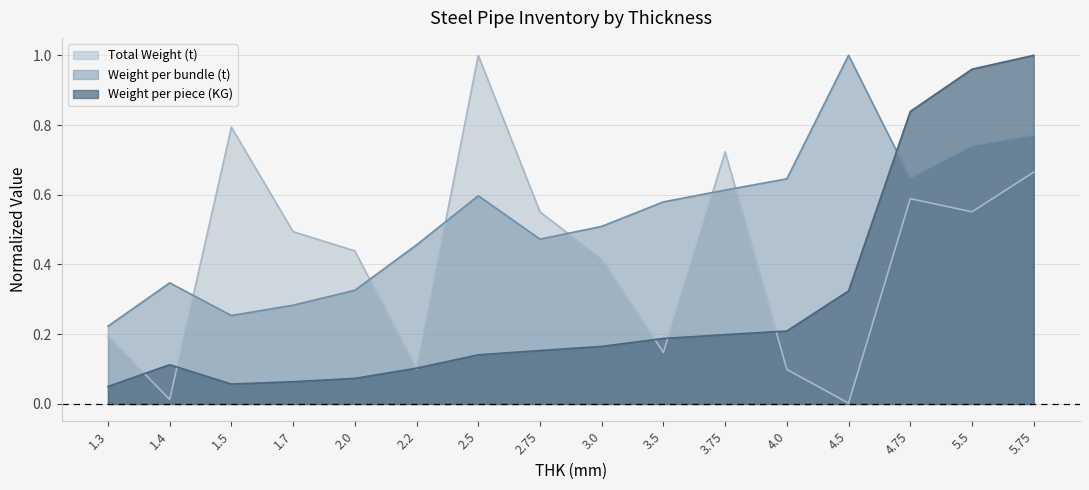

What value does the Weight per bundle (t) series have at 2.5?

0.6